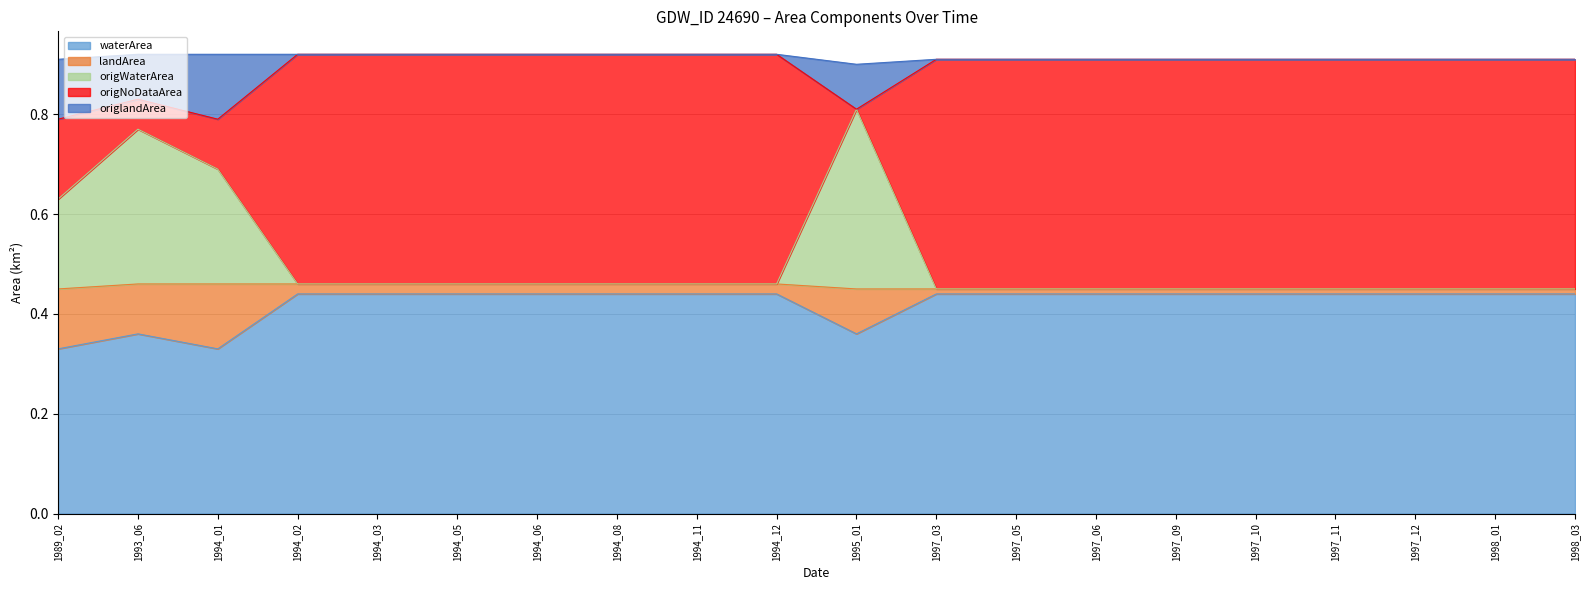

True or false: origlandArea has more than 0 interior local peaks.

True